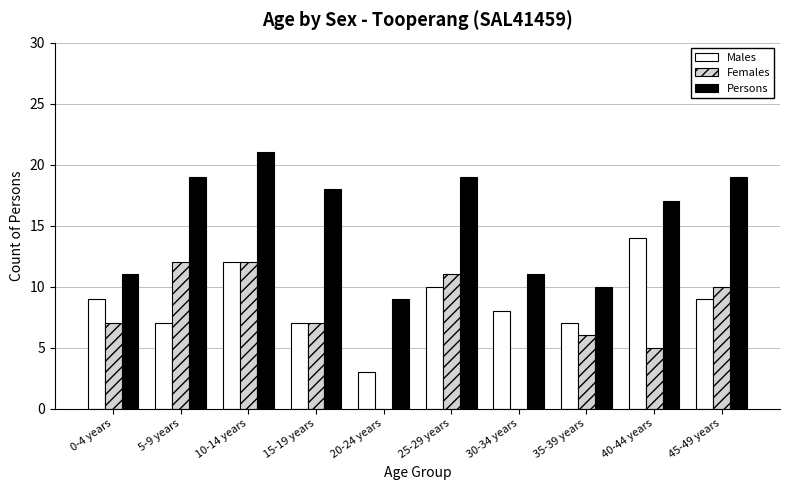

At which category is the sum across all series the highest?

10-14 years